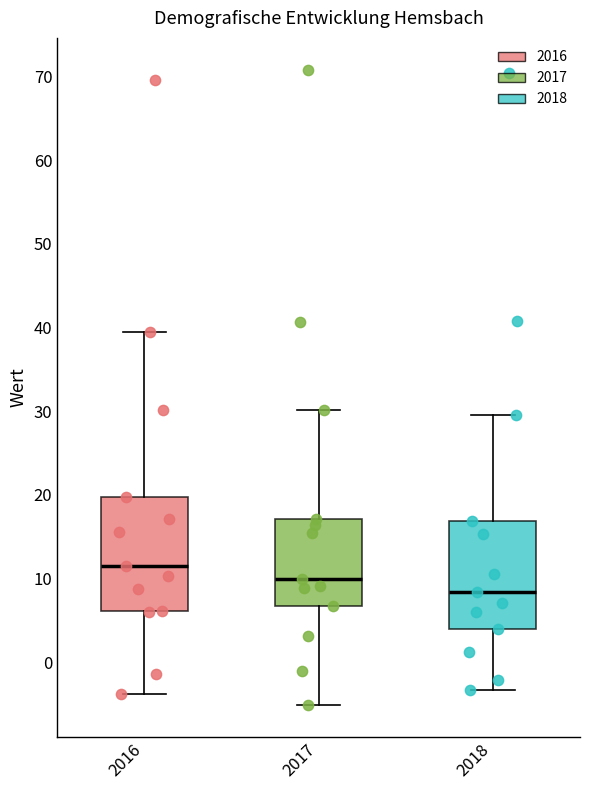

Reading left to right, read every box against the y-axis: the position of its median line, the range the box covers, and the ends of its whiskers. The values are not printed on the chart, so give them approximately, as read against the axis.

2016: median 12, box 6 to 20, whiskers -4 to 40
2017: median 10, box 7 to 17, whiskers -5 to 30
2018: median 8, box 4 to 17, whiskers -3 to 30